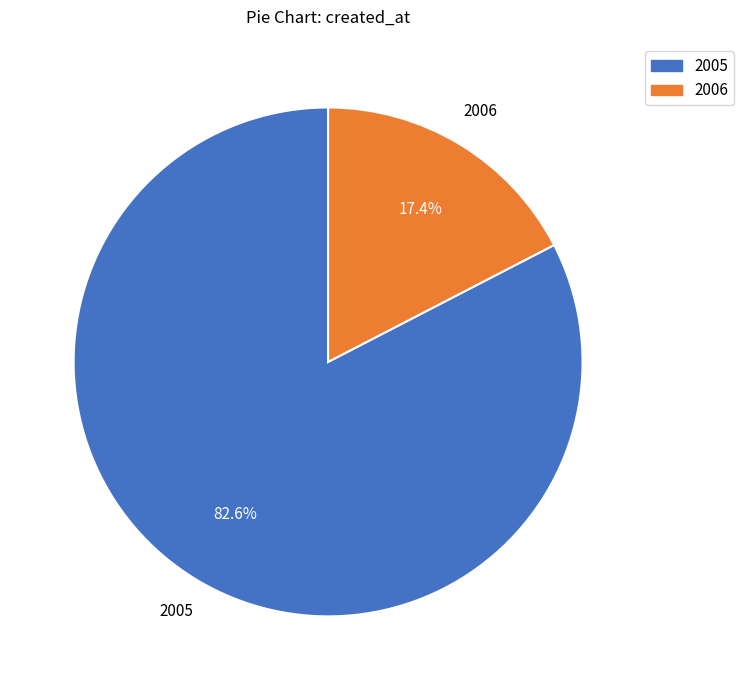

Is there any slice that represents more than half of the pie?

Yes